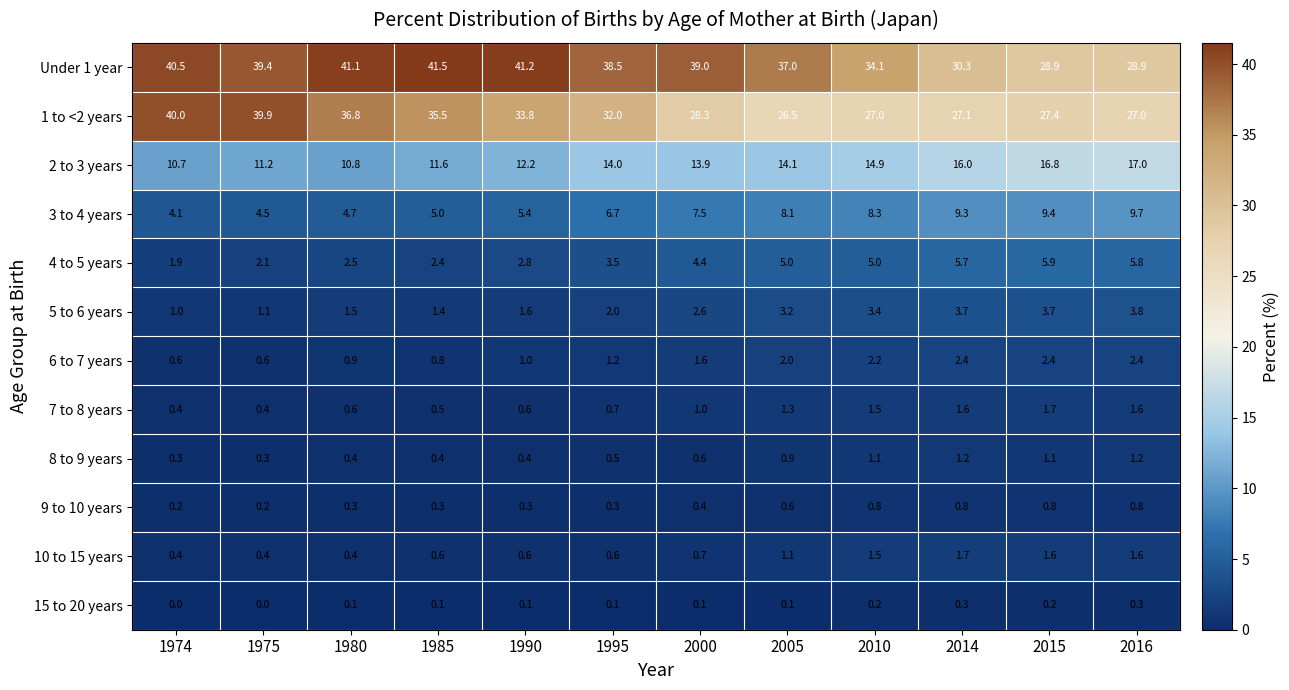

Which series has the largest total across all categories?

Under 1 year